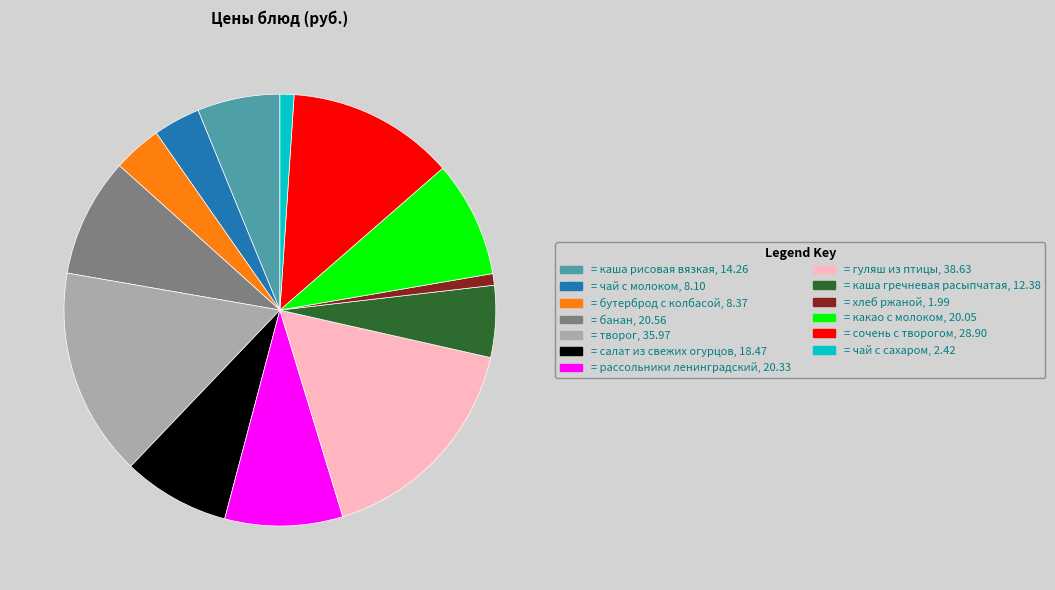

Is there a majority slice in this chart?

No